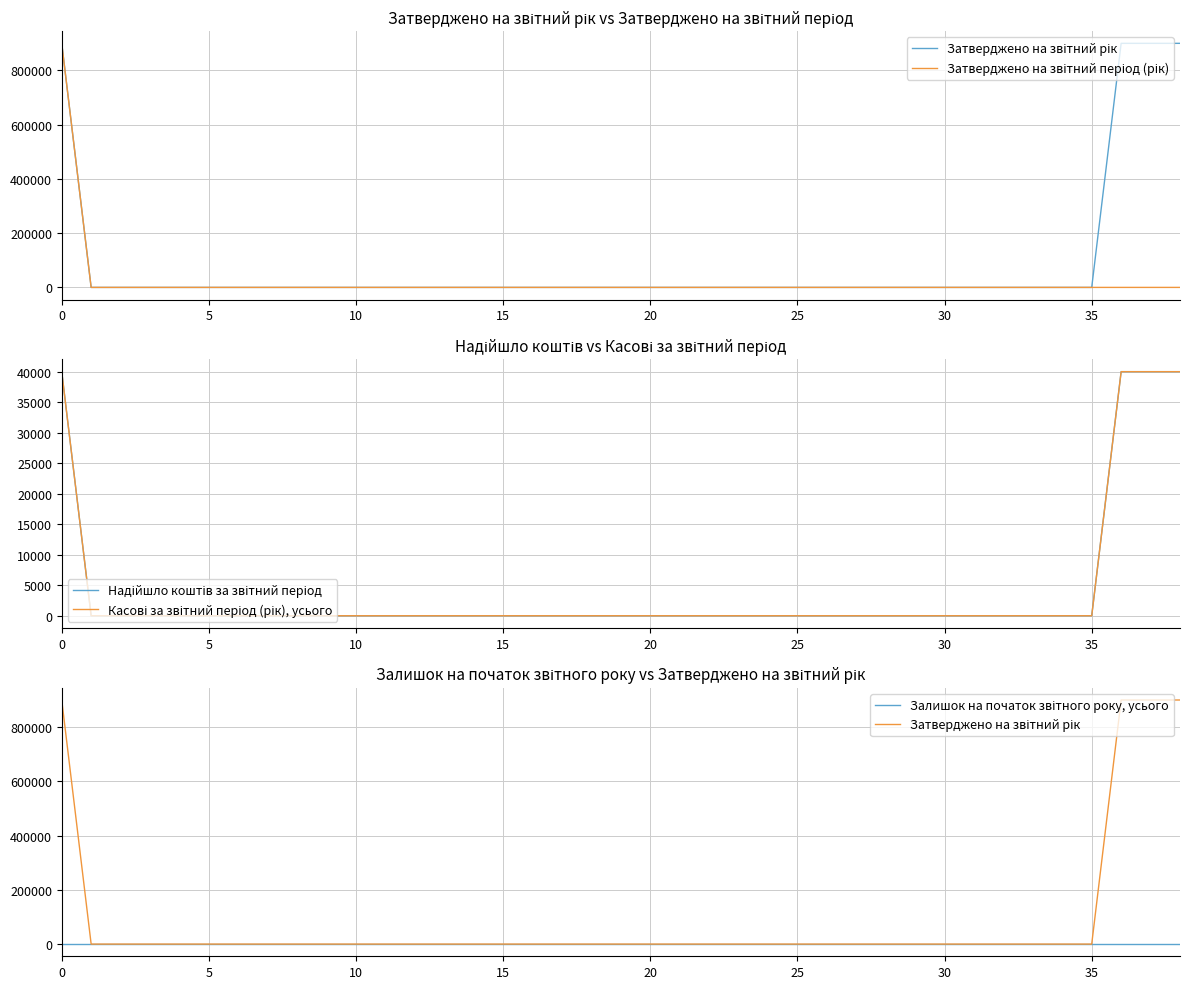

How many categories are shown in the chart?

39